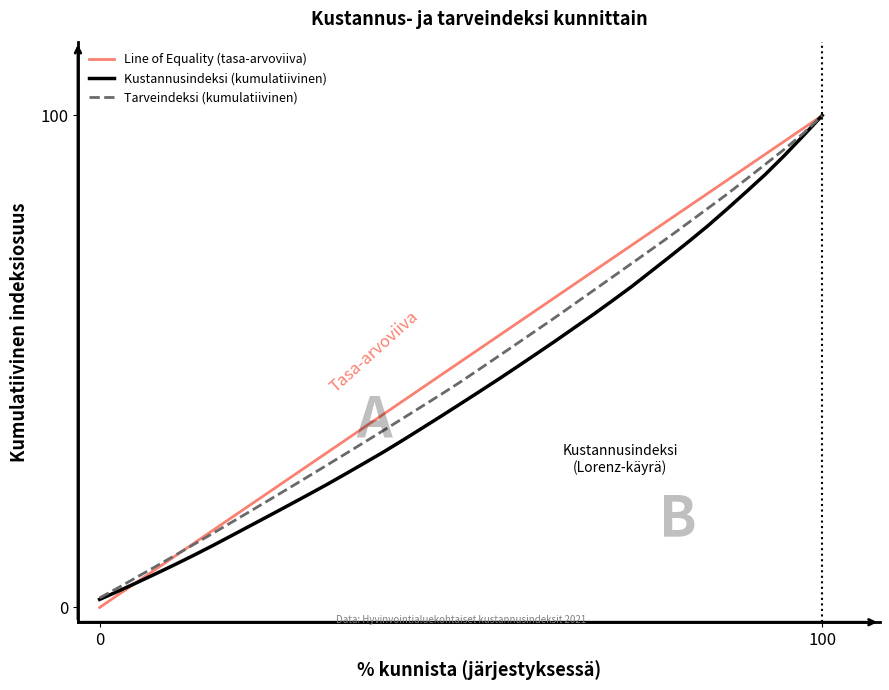

Which series has the widest spread of values?

Line of Equality (tasa-arvoviiva)